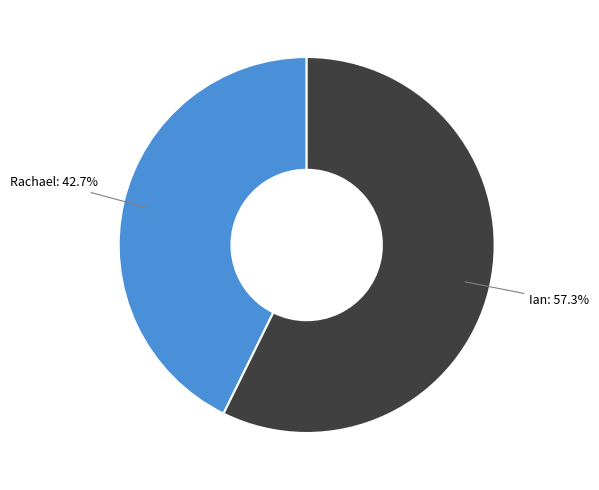

Approximately how many times larger is the value at Ian compared to Rachael?

1.3